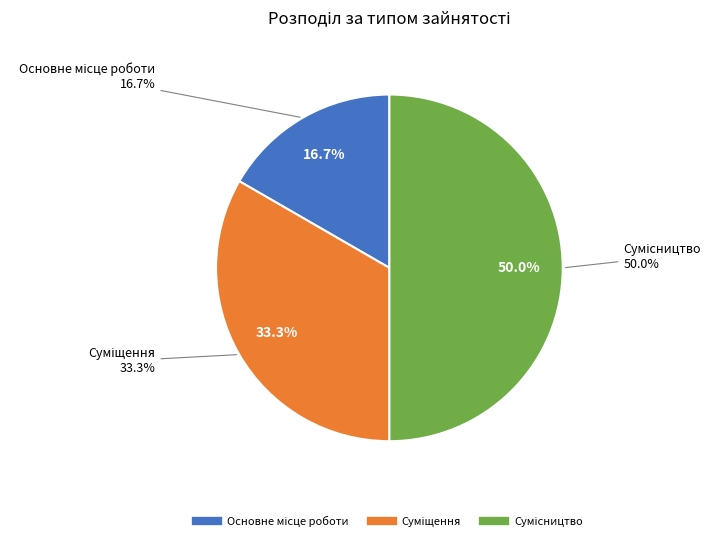

To the nearest percent, what is the combined percentage of Суміщення and Основне місце роботи?

50%